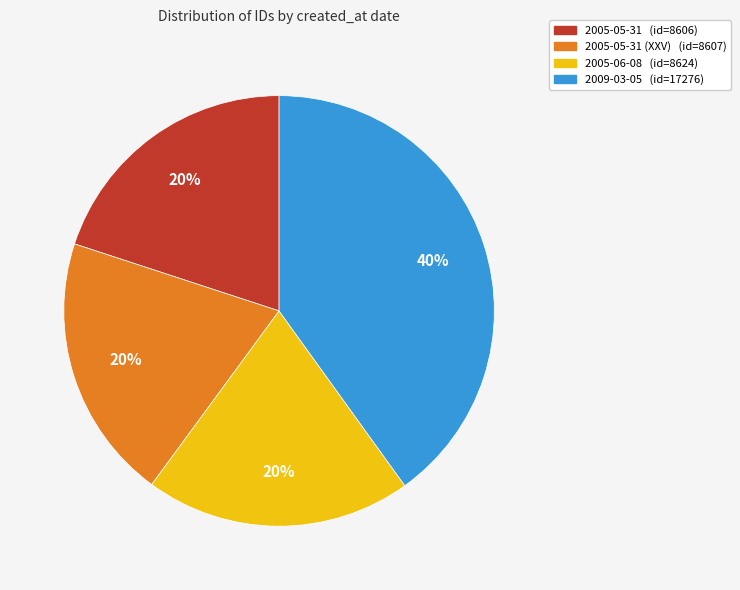

Count the number of slices in the pie.

4